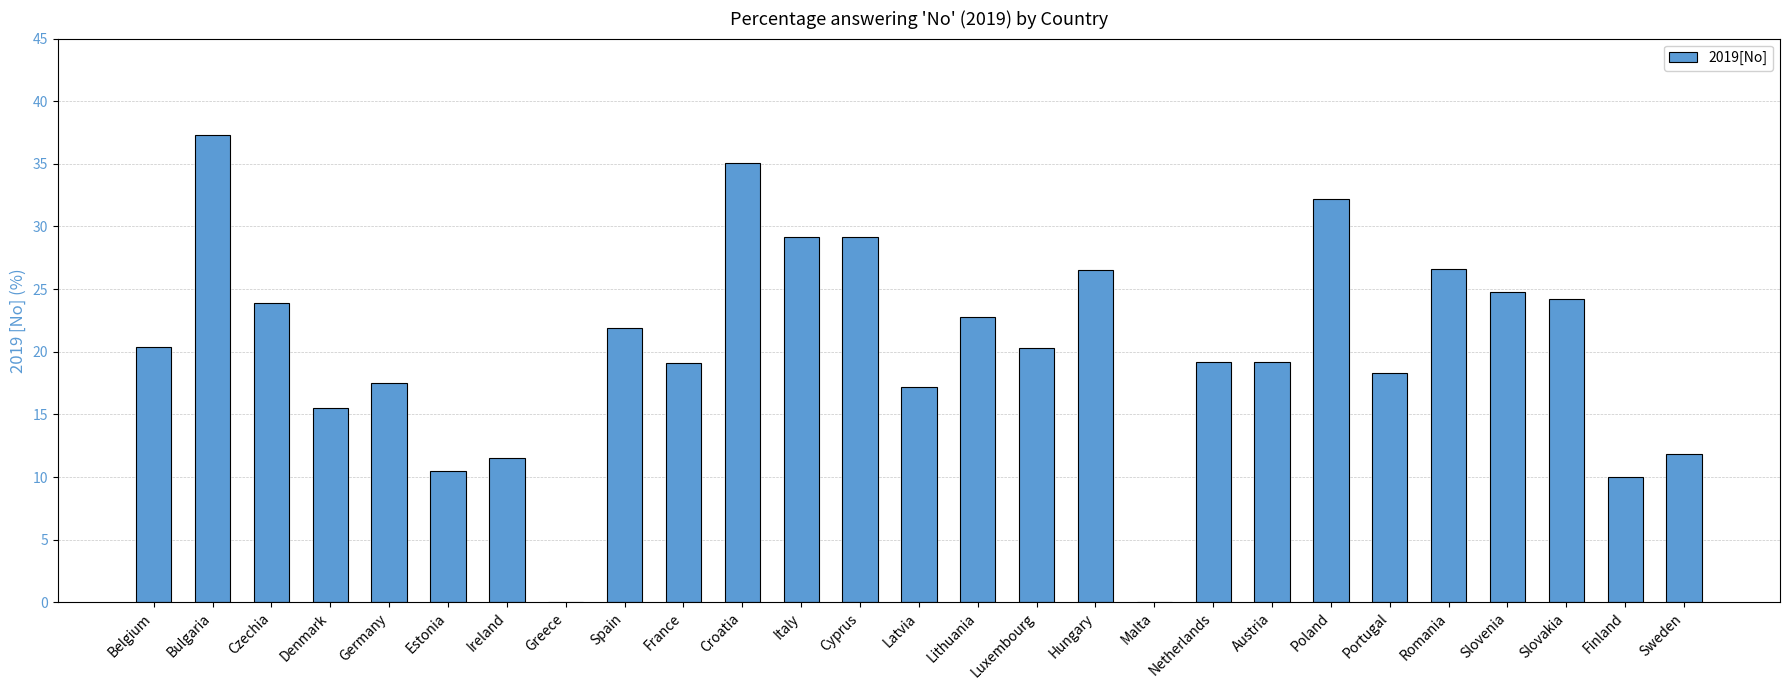

Approximately how many times larger is the value at Netherlands compared to Sweden?

1.6